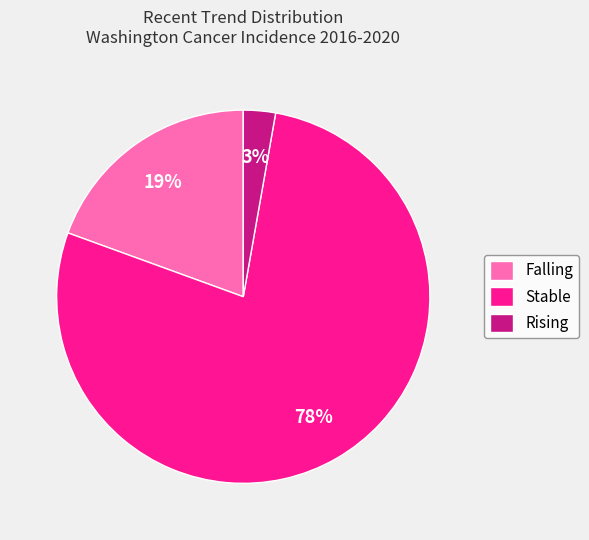

Rank the categories by value from lowest to highest.

Rising, Falling, Stable